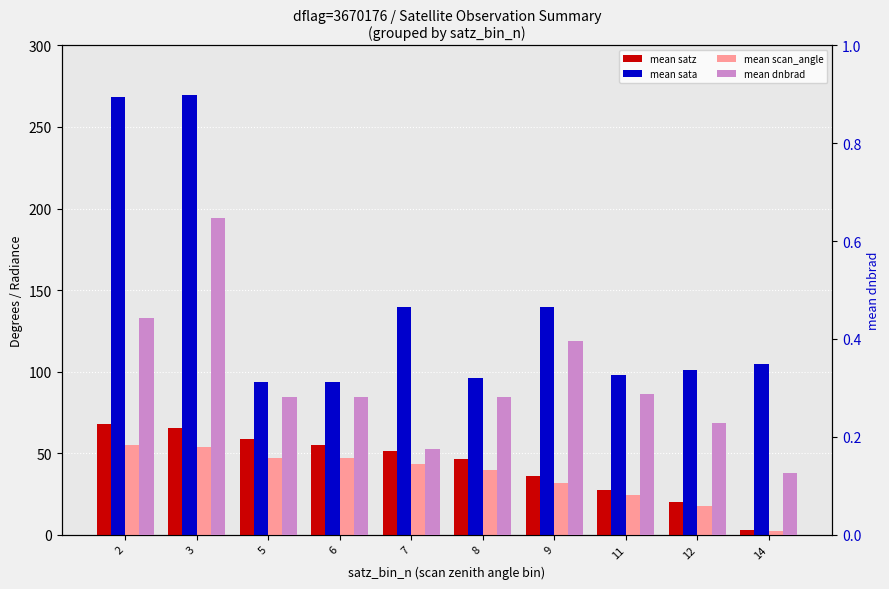

Is it true that mean dnbrad equals 0.3 at 8?

True